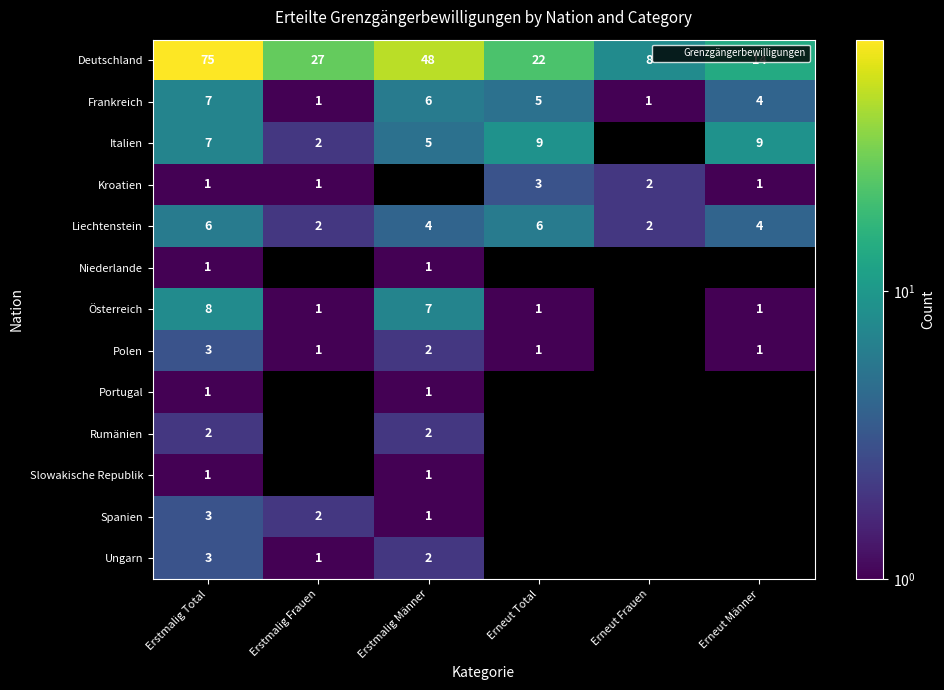

Rank the series by their maximum value, from lowest to highest.

Niederlande, Portugal, Slowakische Republik, Rumänien, Kroatien, Polen, Spanien, Ungarn, Liechtenstein, Frankreich, Österreich, Italien, Deutschland